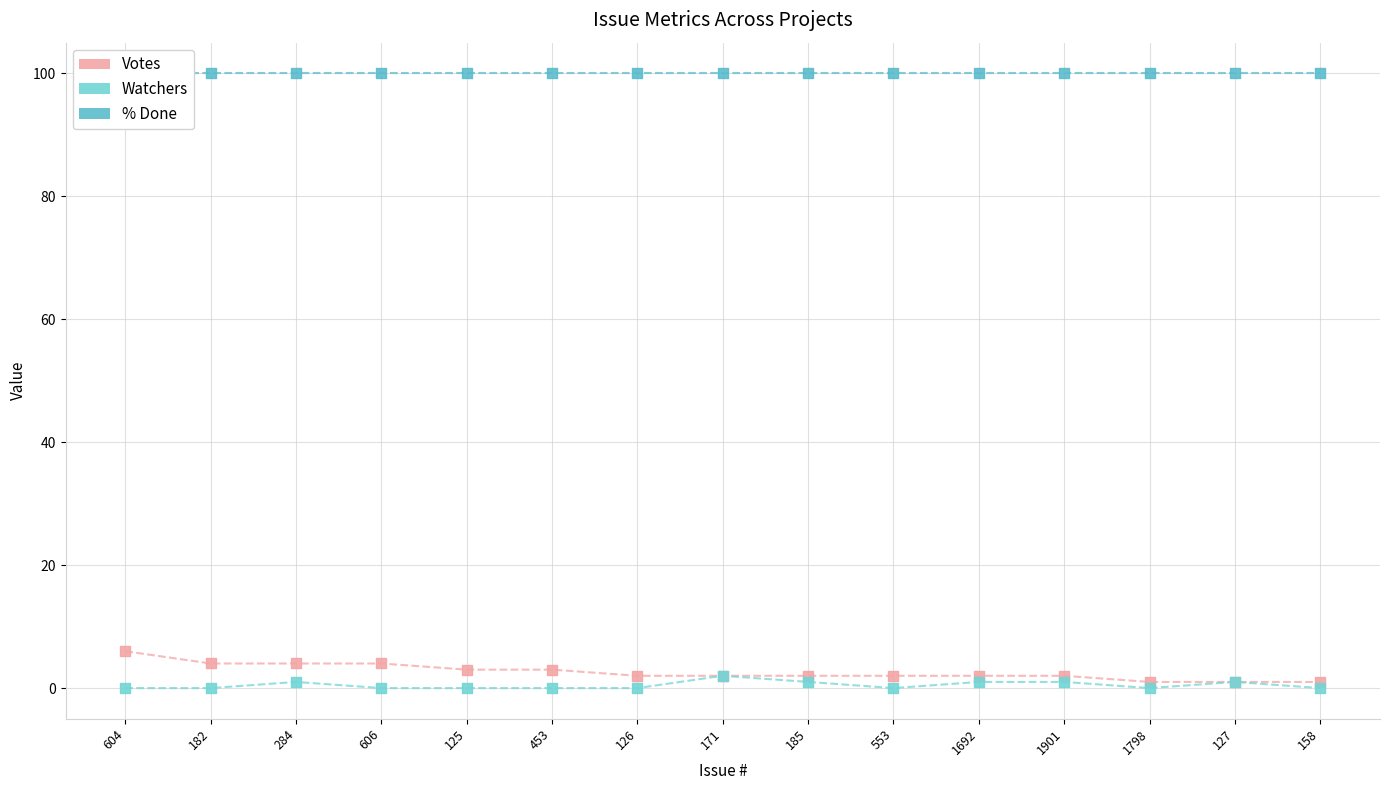

At which category is the sum across all series the highest?

604